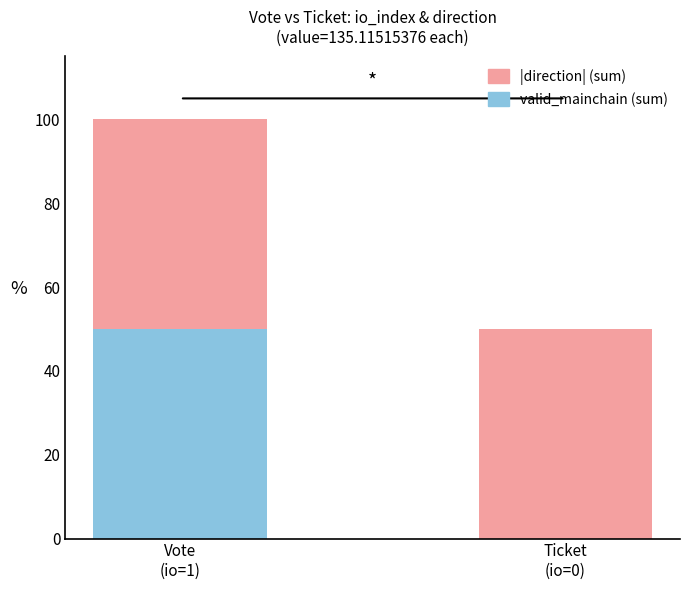

How many categories are shown in the chart?

2